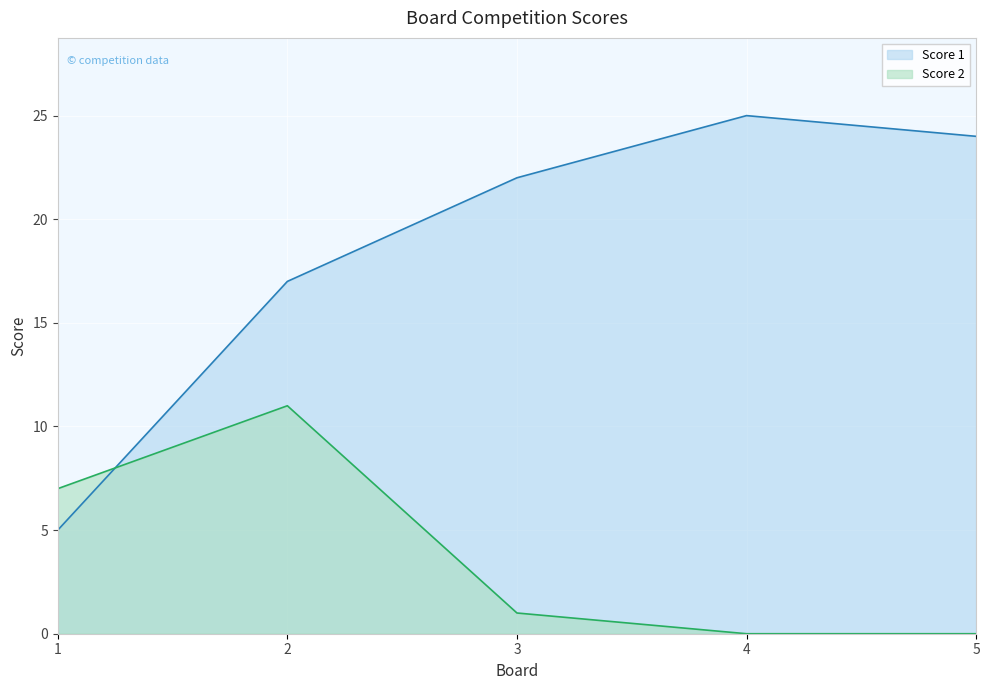

What is the sum of all Score 1 values?

93